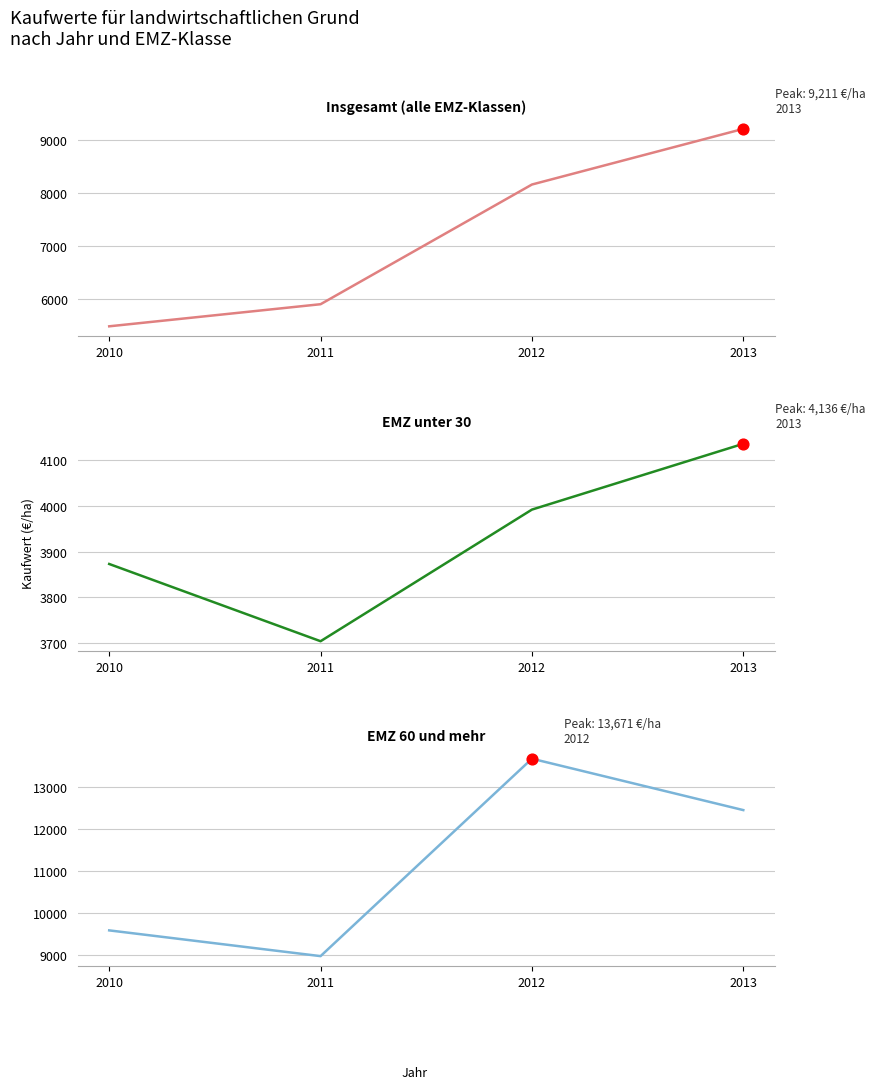

Which series has the largest total across all categories?

60 und mehr